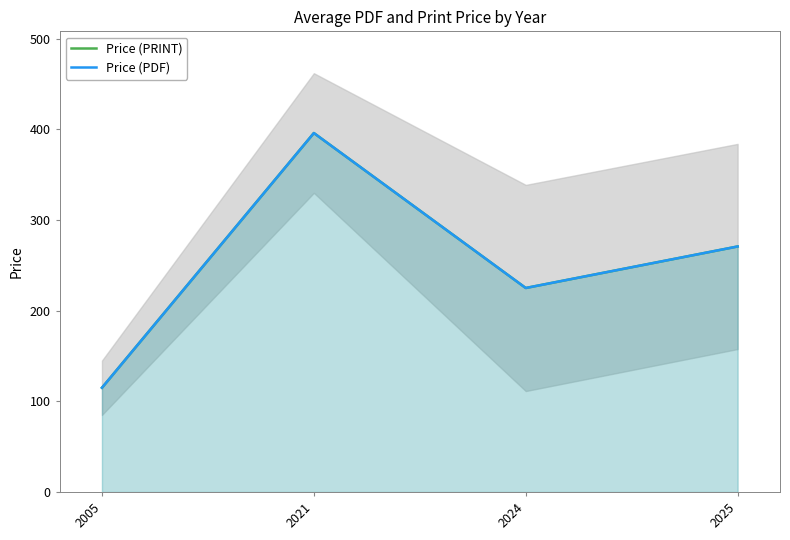

Is the value of Price (PRINT) at 2021 greater than the value of Price (PDF) at 2021?

No